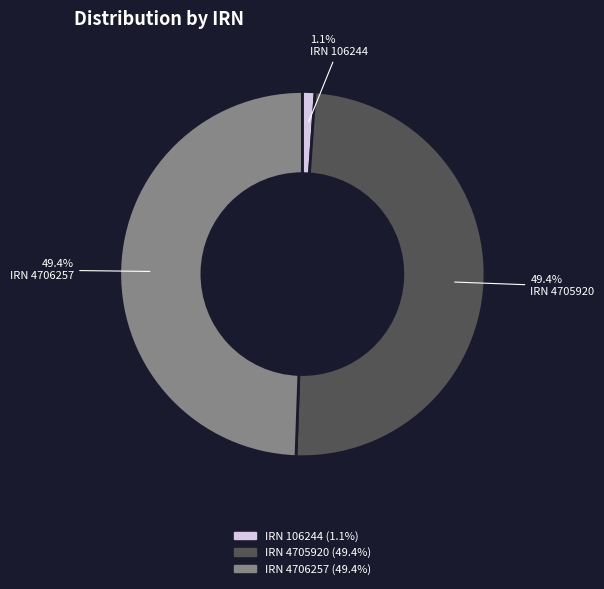

Is there any slice that represents more than half of the pie?

No